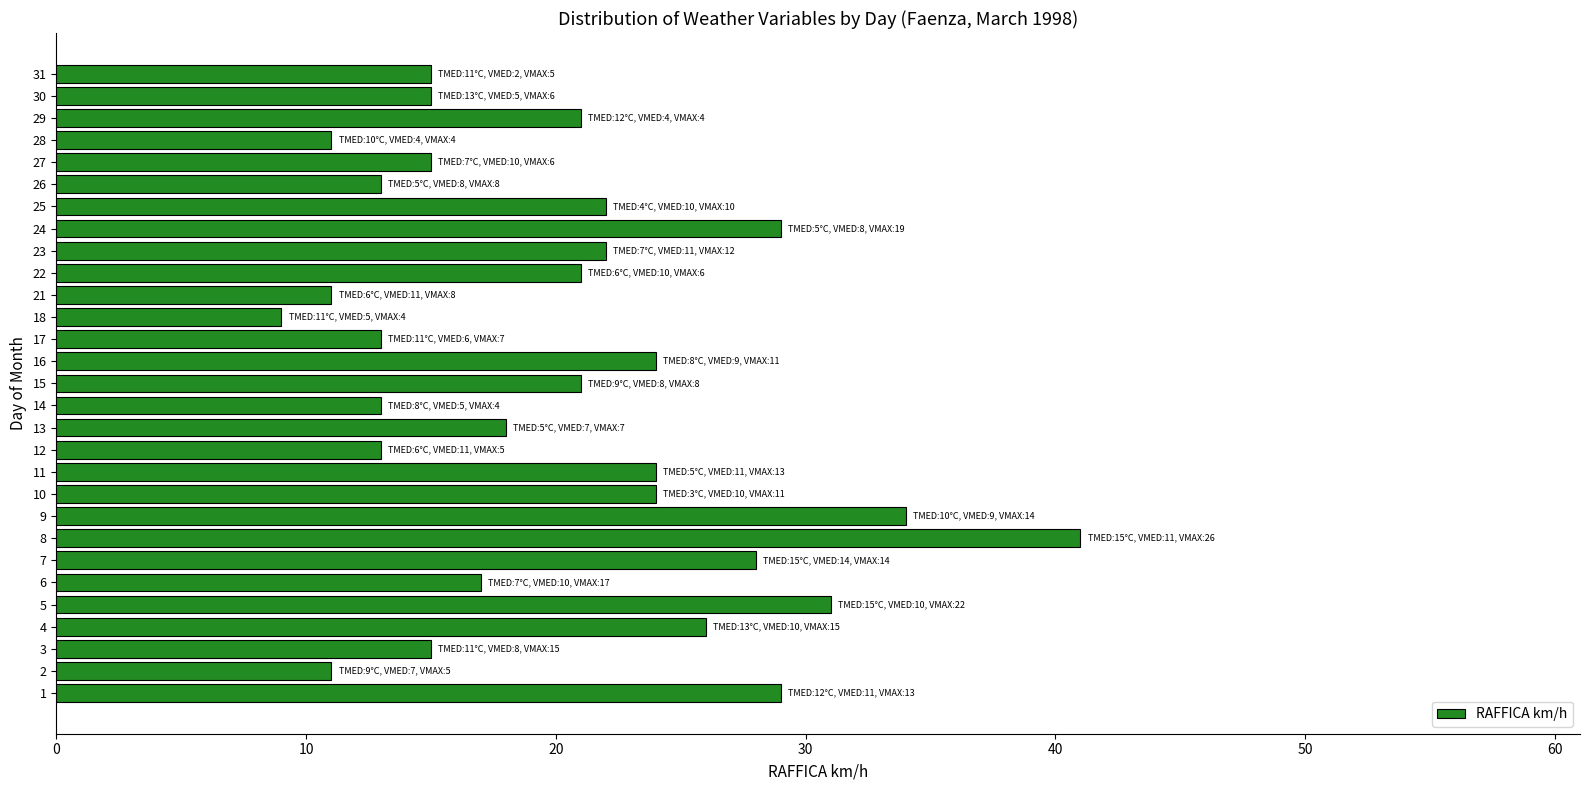

Reading bottom to top, what are all the values shown in this chart?

29	11	15	26	31	17	28	41	34	24	24	13	18	13	21	24	13	9	11	21	22	29	22	13	15	11	21	15	15